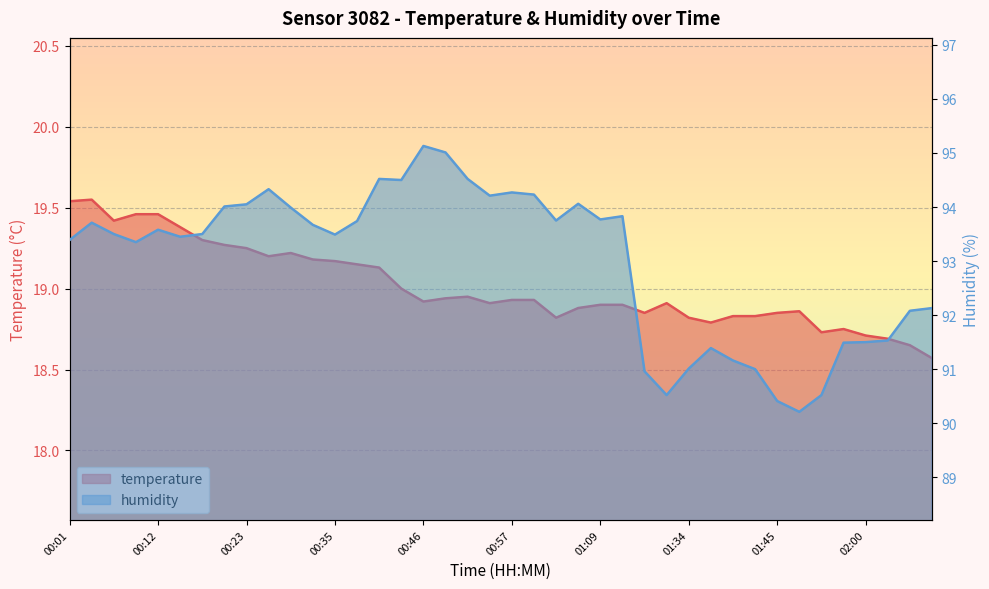

What position from the right is 00:49?

23